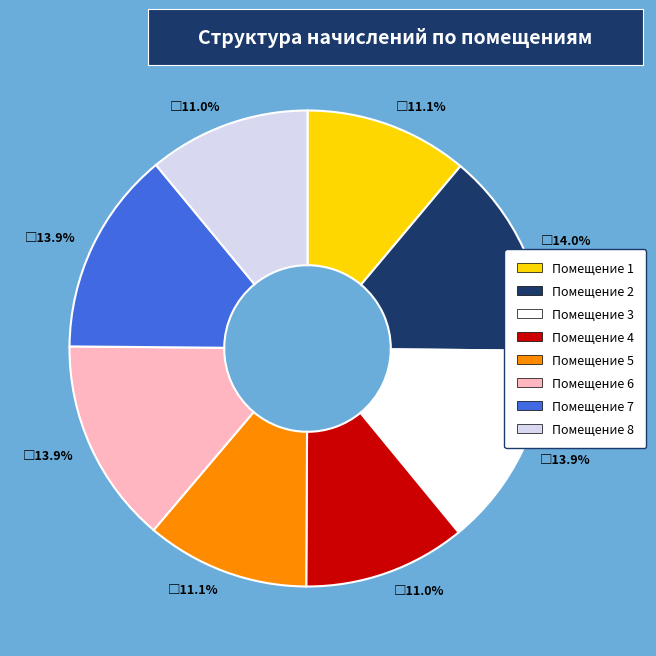

Does any single category account for the majority?

No